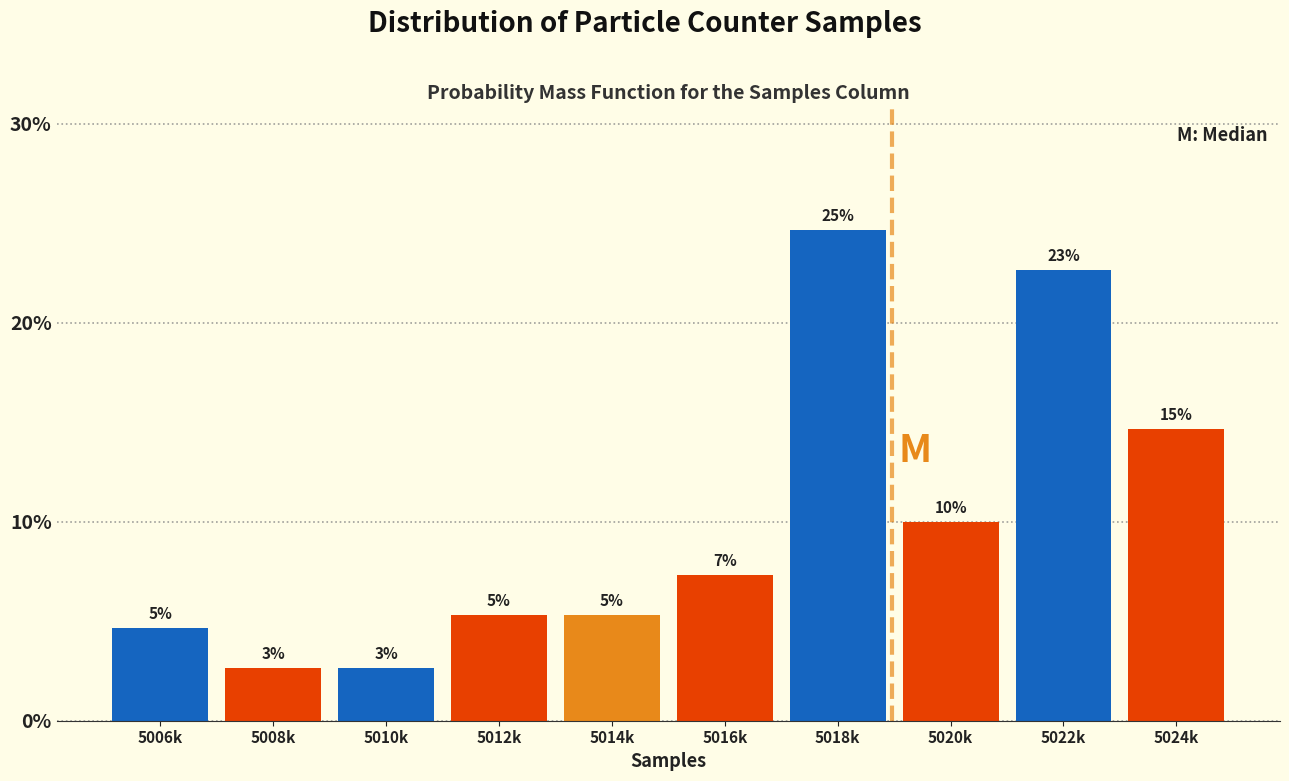

How many bars are there in total?

10